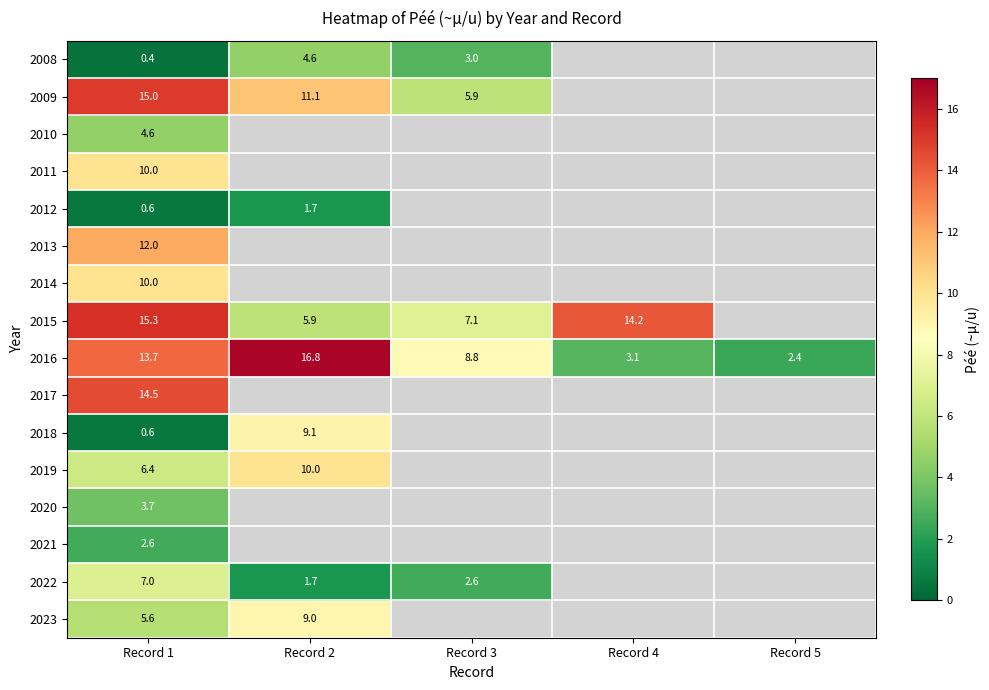

How many values in the 2016 series are below 8?

2